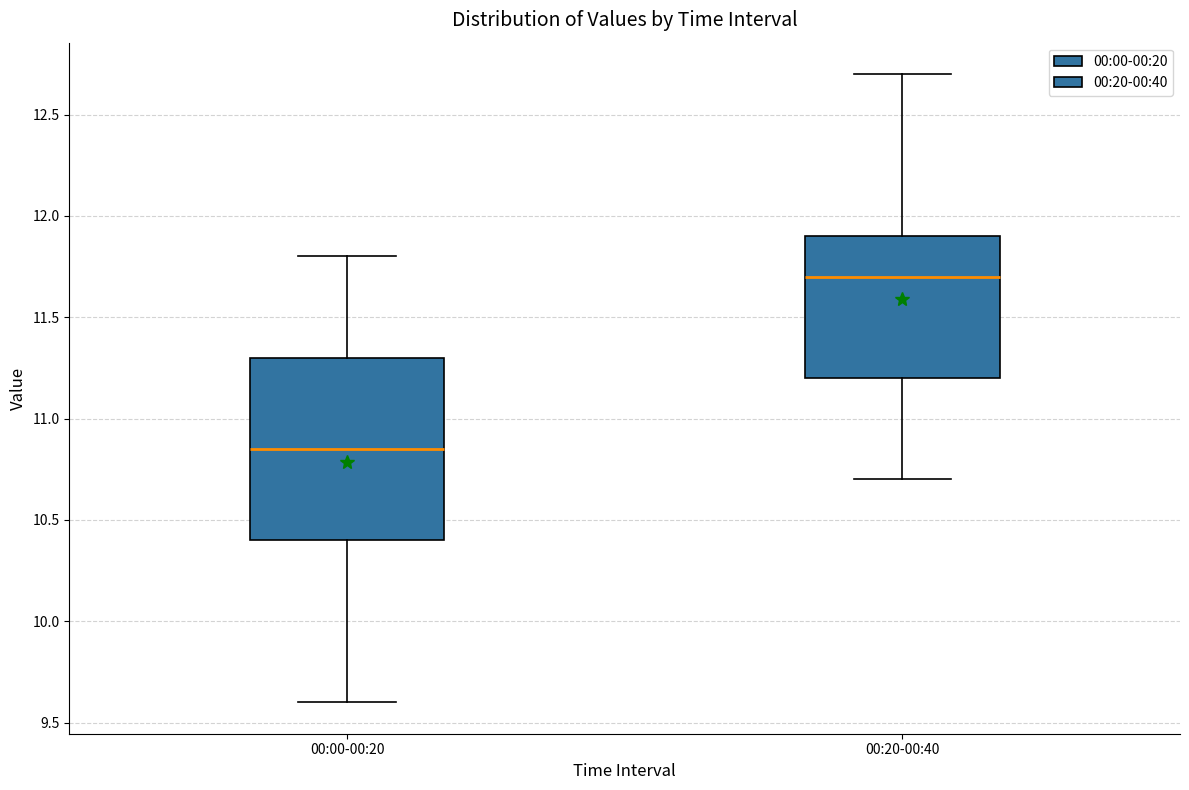

Comparing the boxes themselves (not the whiskers), which one is the tallest?

00:00-00:20